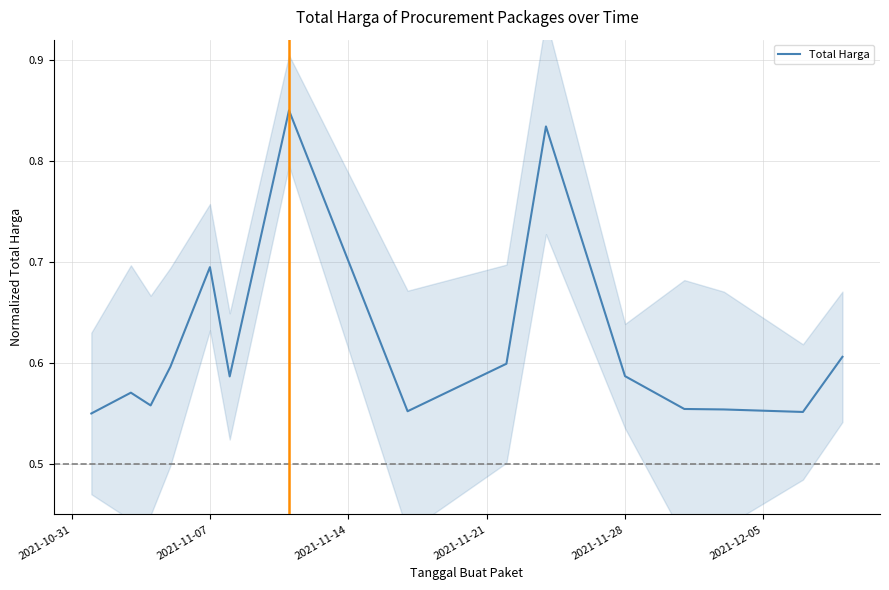

Reading left to right, what are all the values shown in this chart?

0.6	0.6	0.6	0.6	0.7	0.6	0.9	0.6	0.6	0.8	0.6	0.6	0.6	0.6	0.6